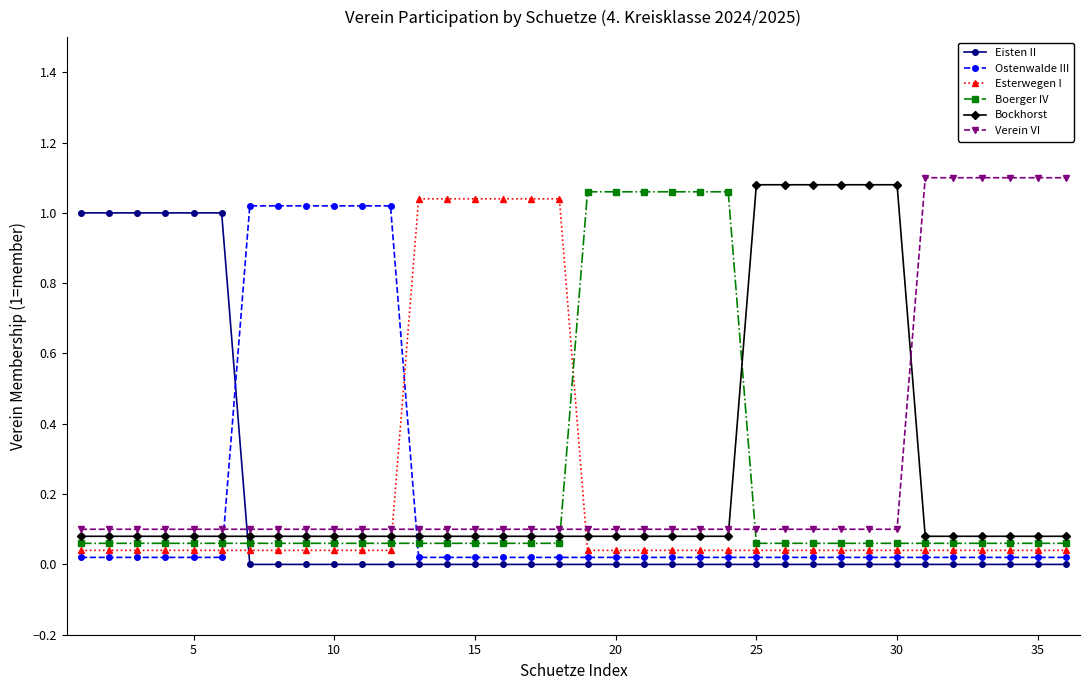

List the series in order of their peak value, highest first.

Verein VI, Bockhorst, Boerger IV, Esterwegen I, Ostenwalde III, Eisten II